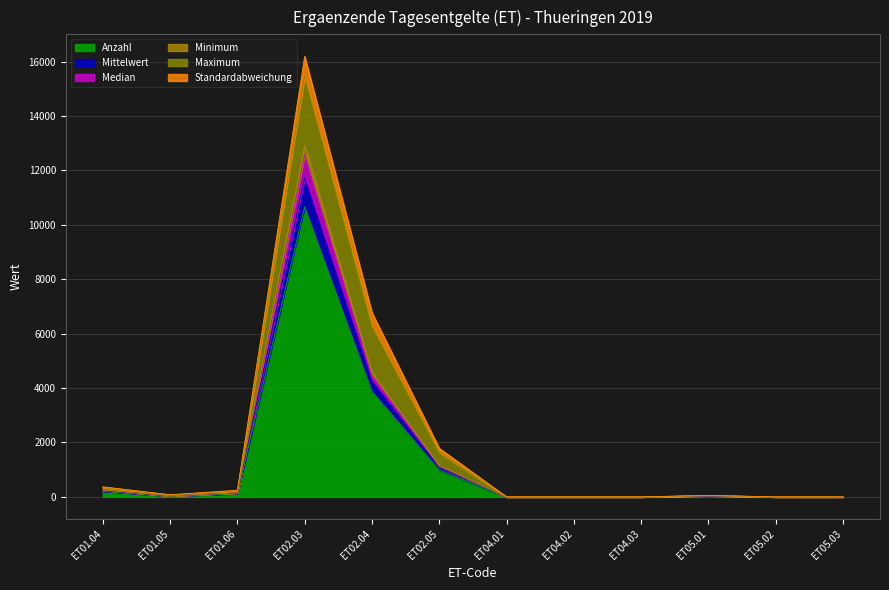

At which category is the sum across all series the highest?

ET02.03